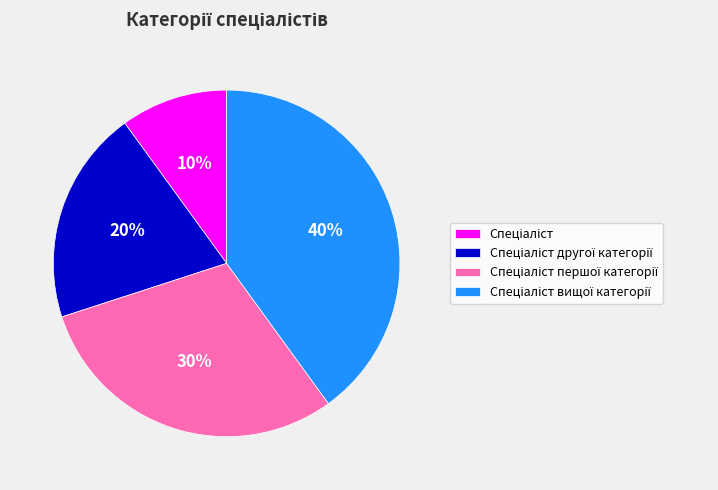

Is there any slice that represents more than half of the pie?

No